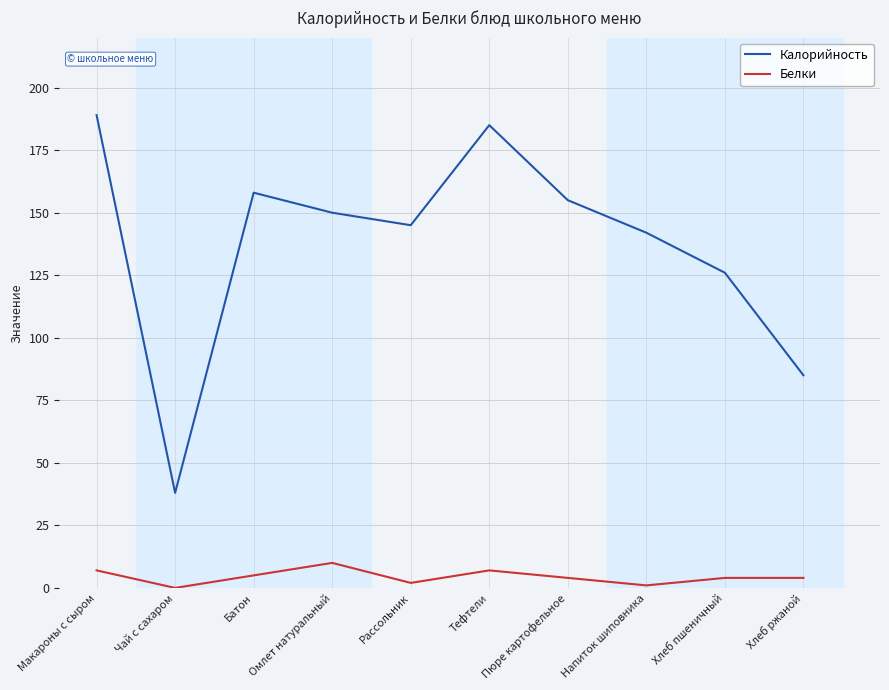

What is the difference between the maximum and minimum values in the Калорийность series?

151